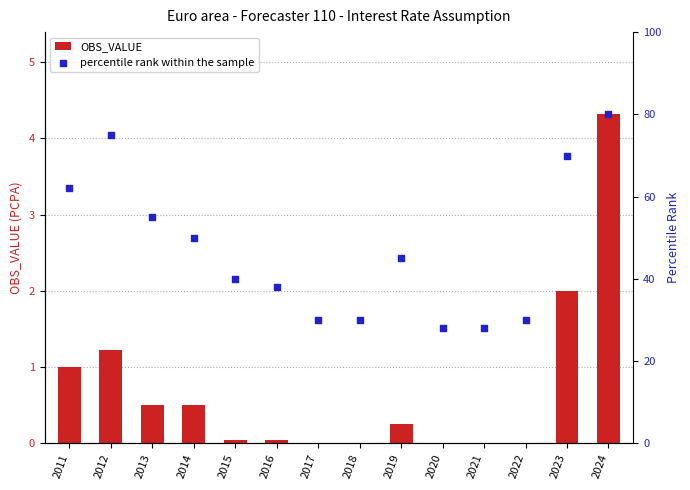

What are all the series names shown in the legend?

OBS_VALUE, percentile rank within the sample